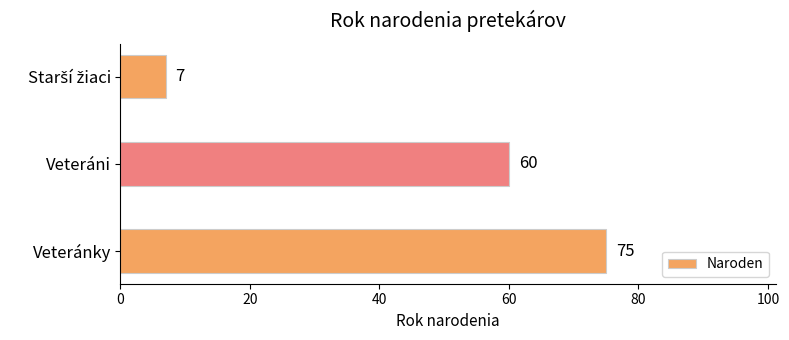

What is the ratio of the value at Veteráni to the value at Veteránky?

0.8